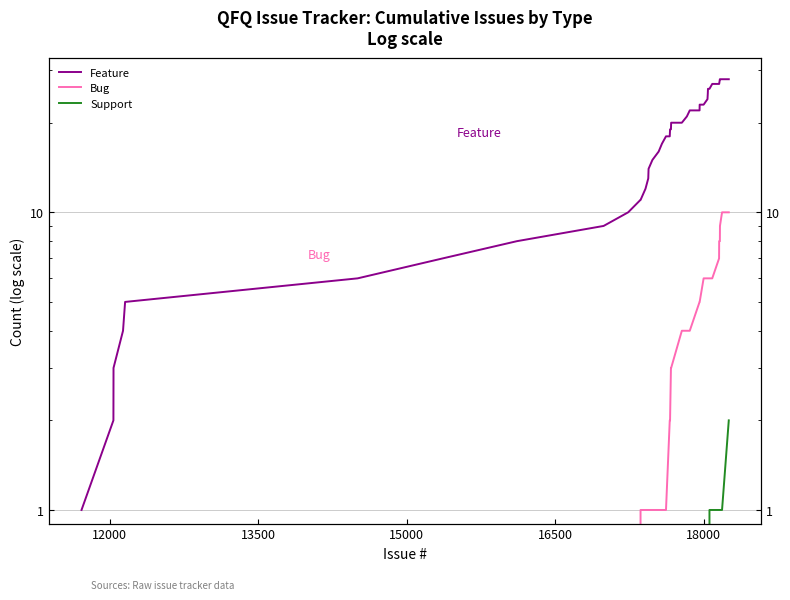

Does the chart have visible grid lines?

Yes